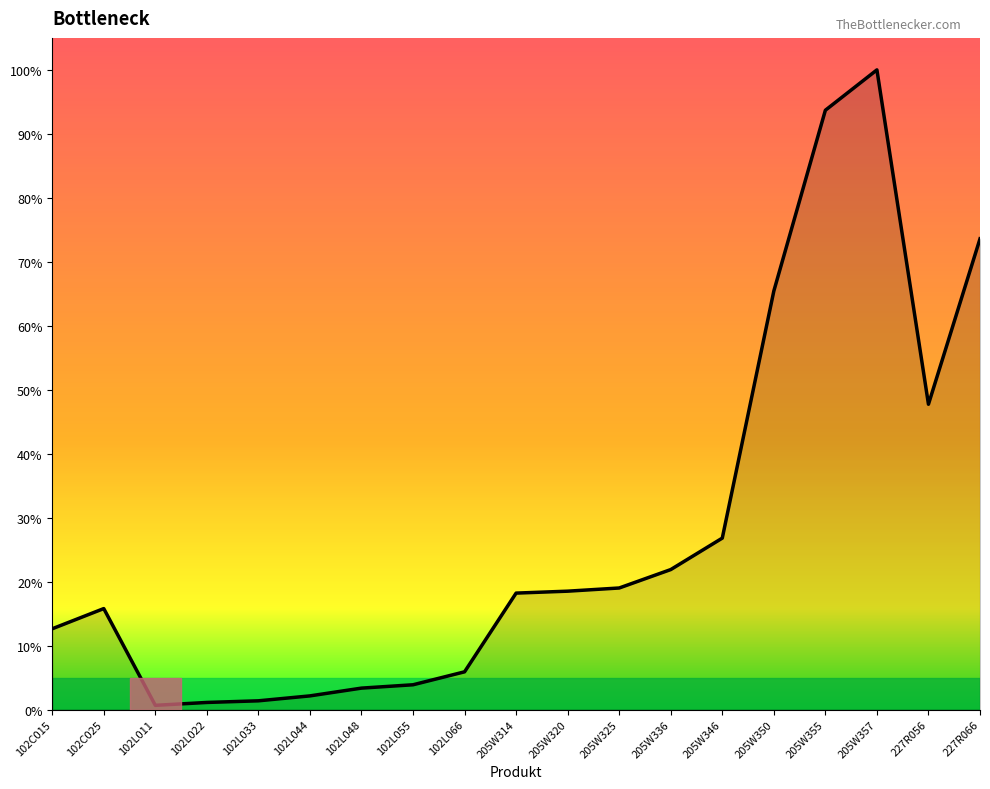

How many lines are shown in the chart?

1